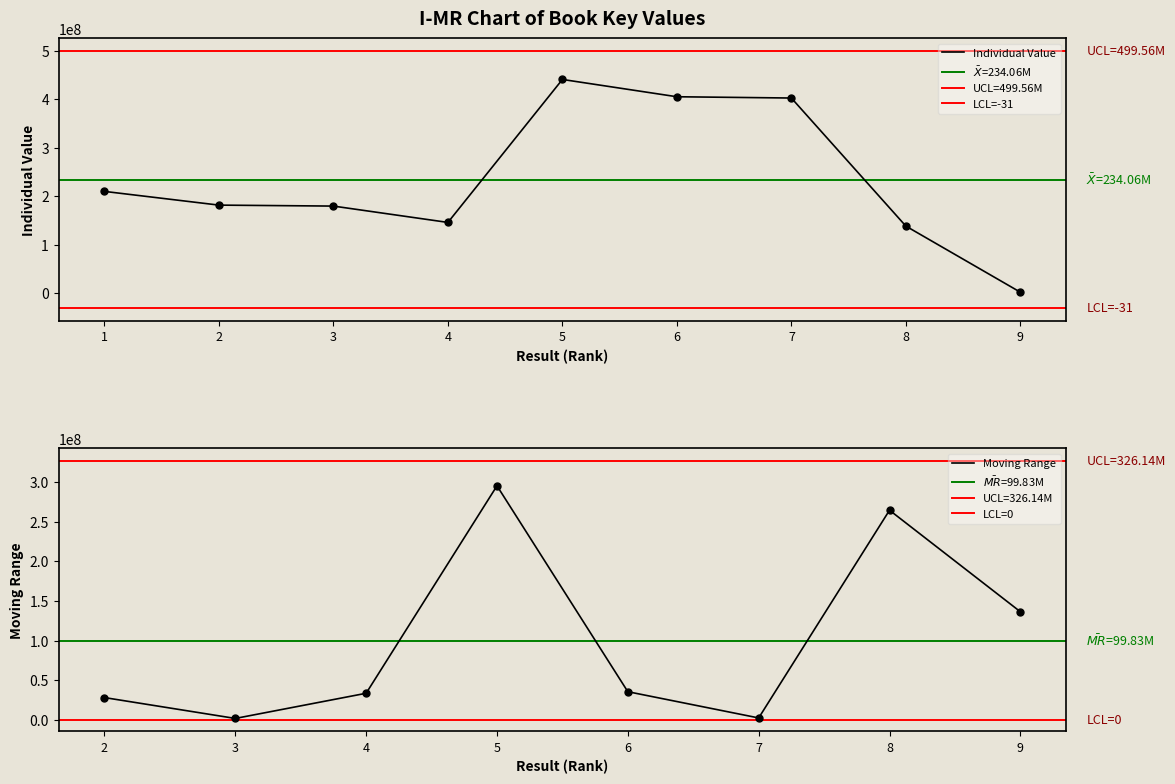

List the labels in order of value, largest first.

5, 6, 7, 1, 2, 3, 4, 8, 9